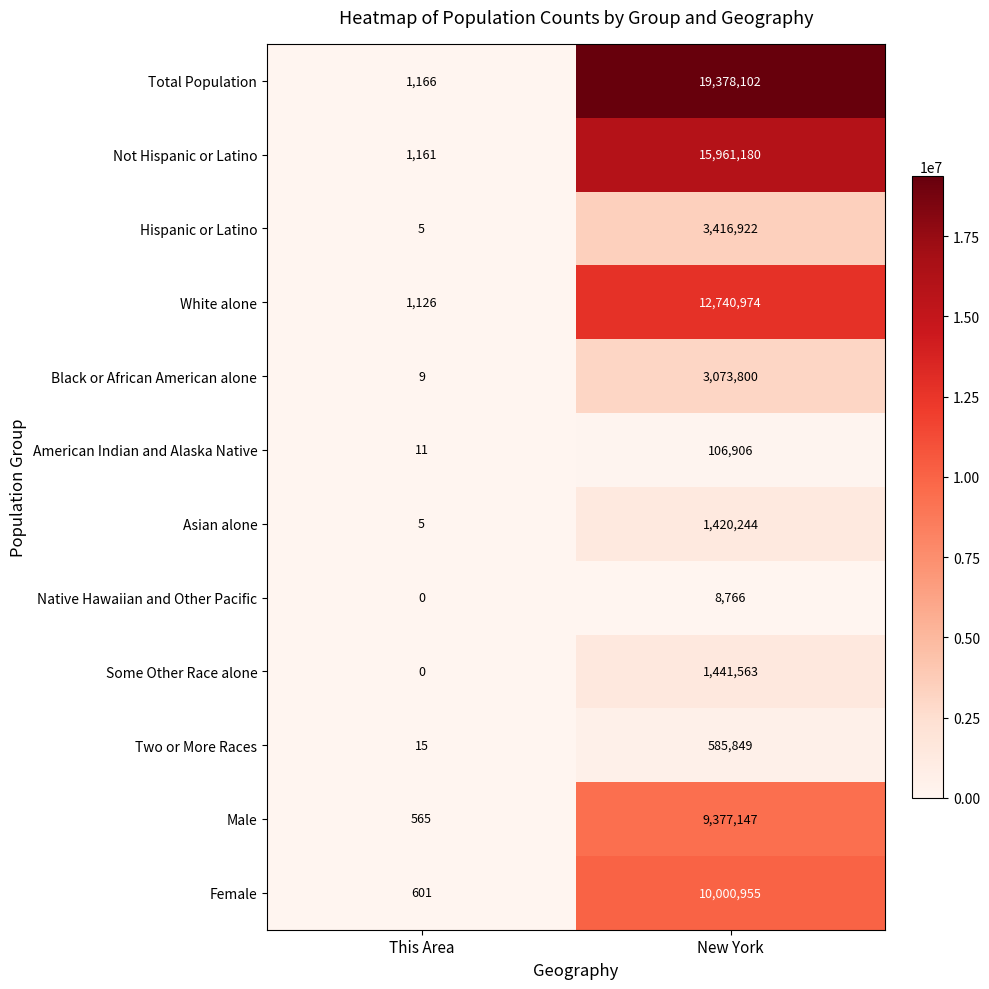

Is it true that Not Hispanic or Latino equals 1161 at This Area?

True